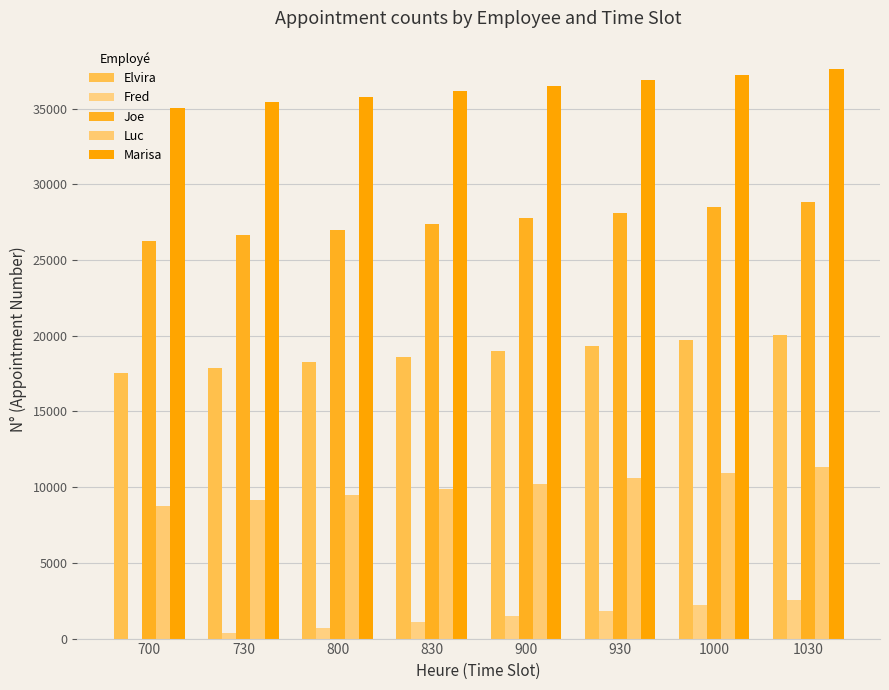

List the series in order of their overall mean, lowest first.

Fred, Luc, Elvira, Joe, Marisa